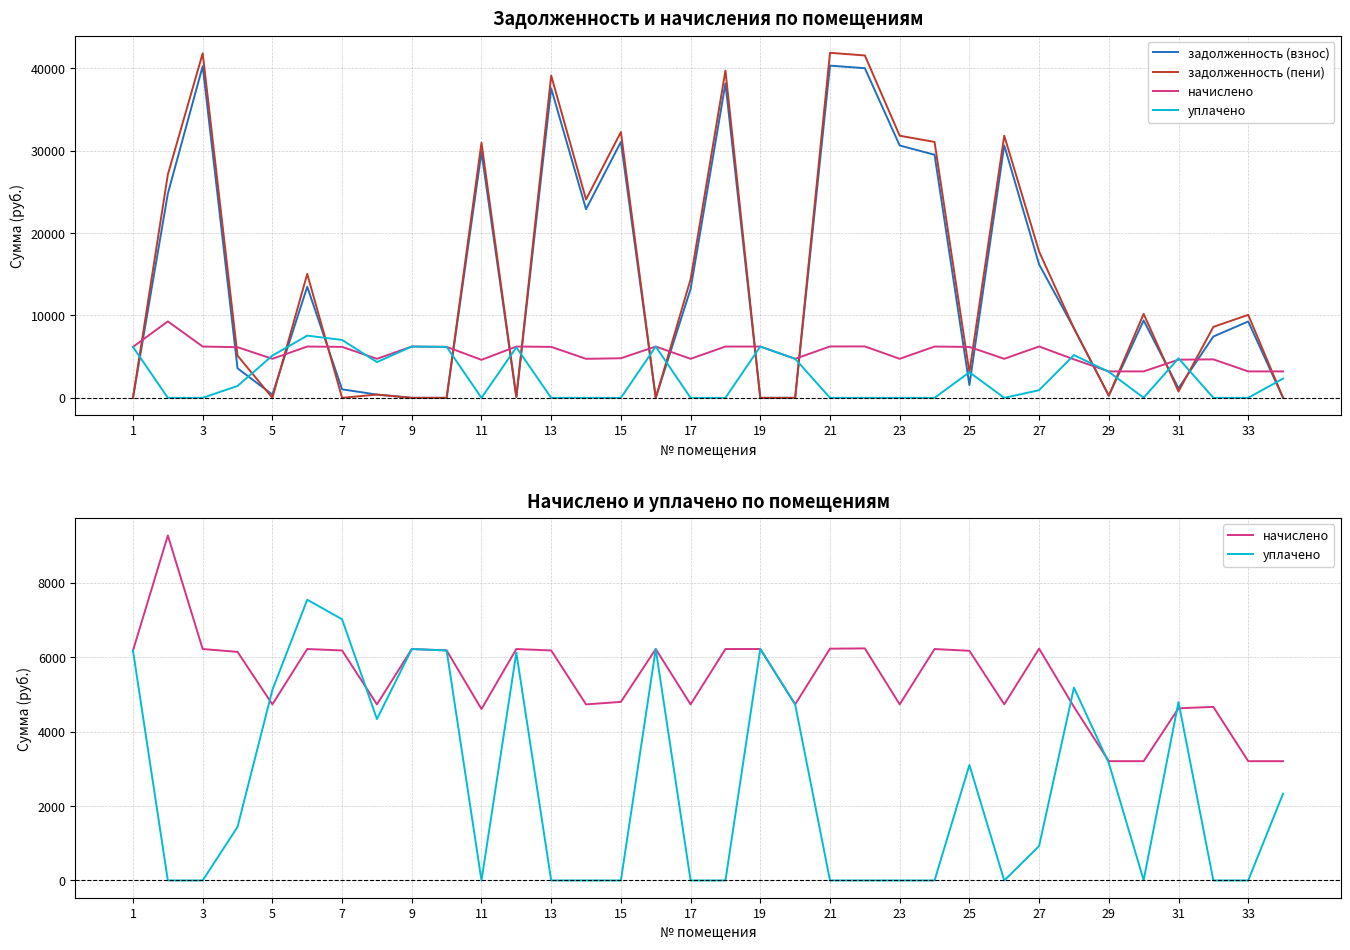

How many lines are shown in the chart?

4